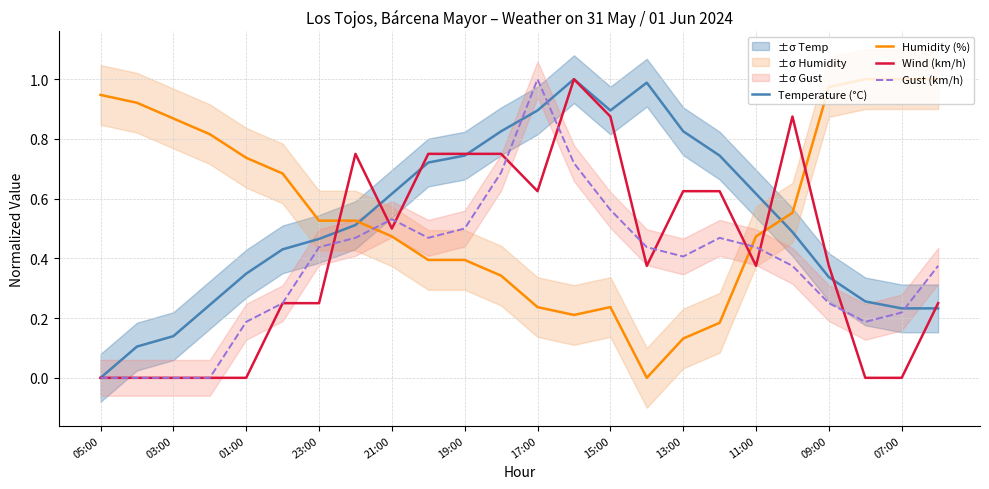

True or false: Temperature (°C) and Wind (km/h) intersect in this chart.

True